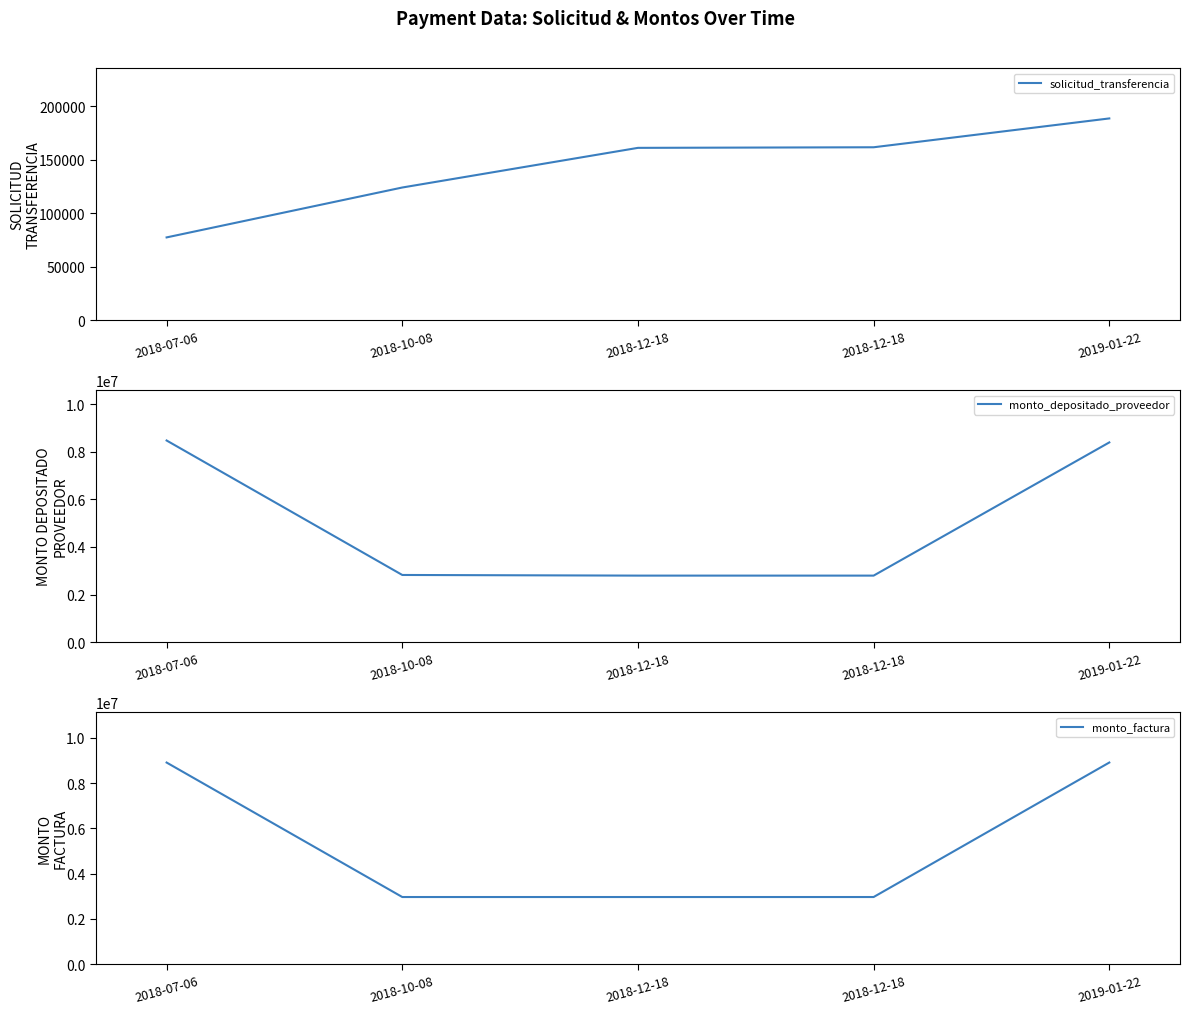

The solicitud_transferencia series shows 161077 at 2018-12-18. True or false?

True